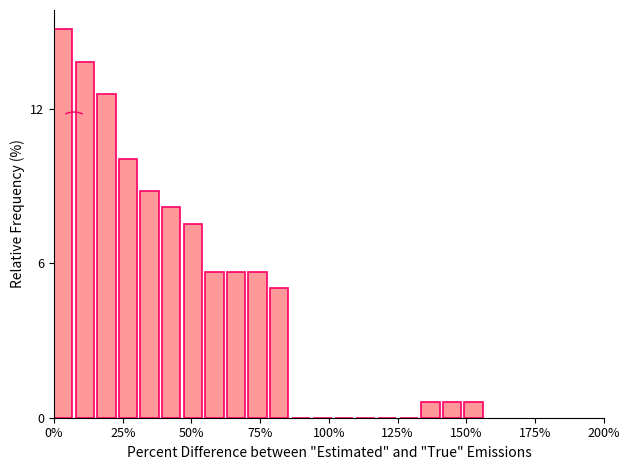

Read against the x-axis, roughly where is the centre of the tallest bar?

5